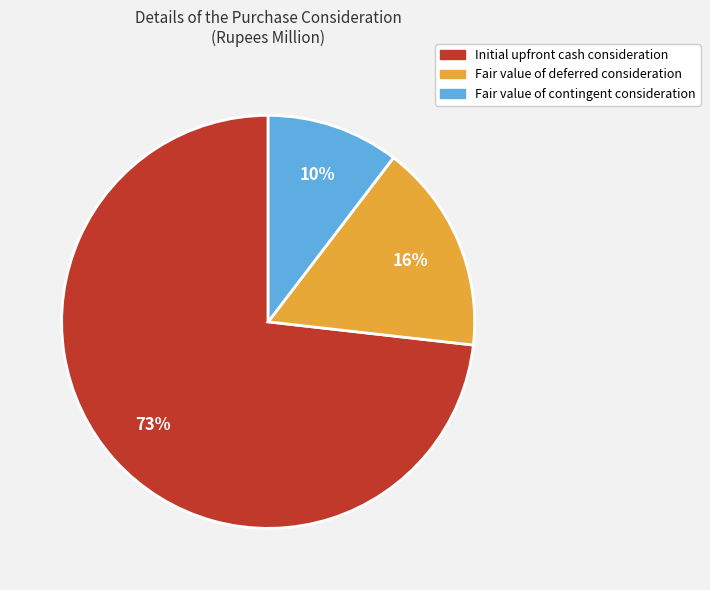

What is the smallest slice in the pie chart?

Fair value of contingent consideration